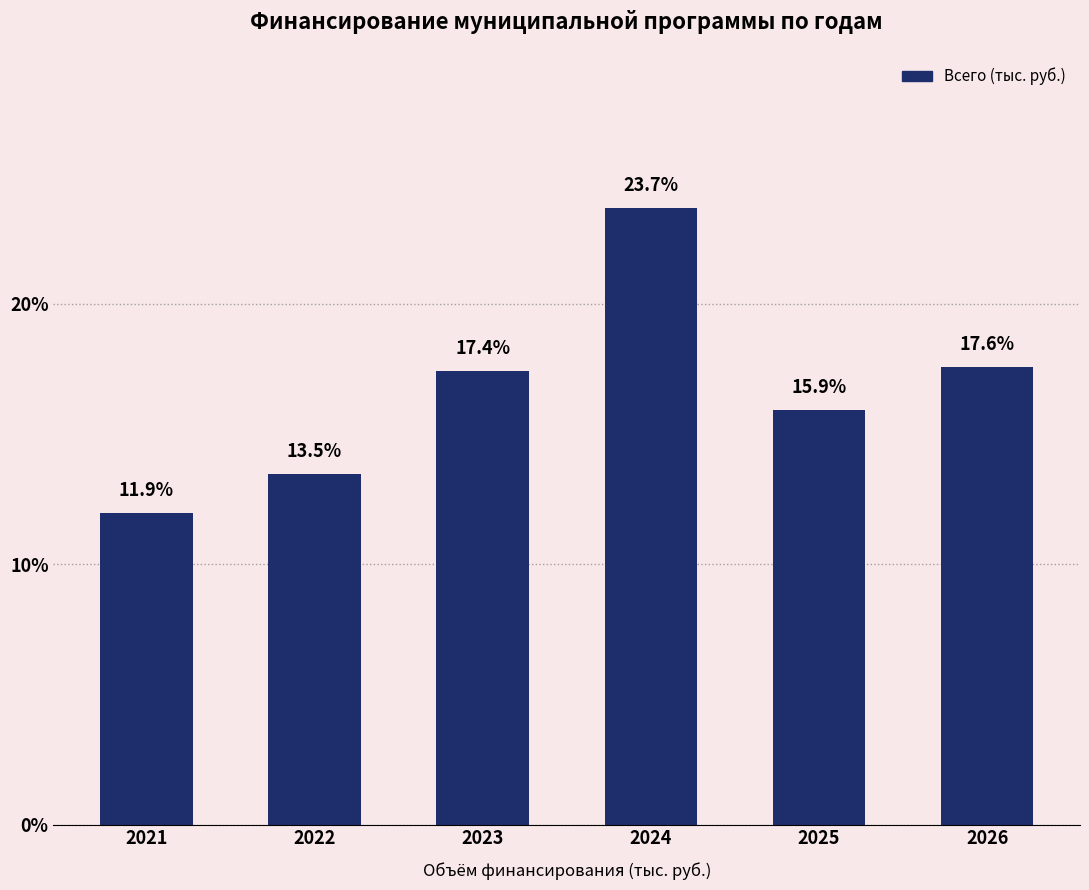

At which label does the data first exceed 17?

2023